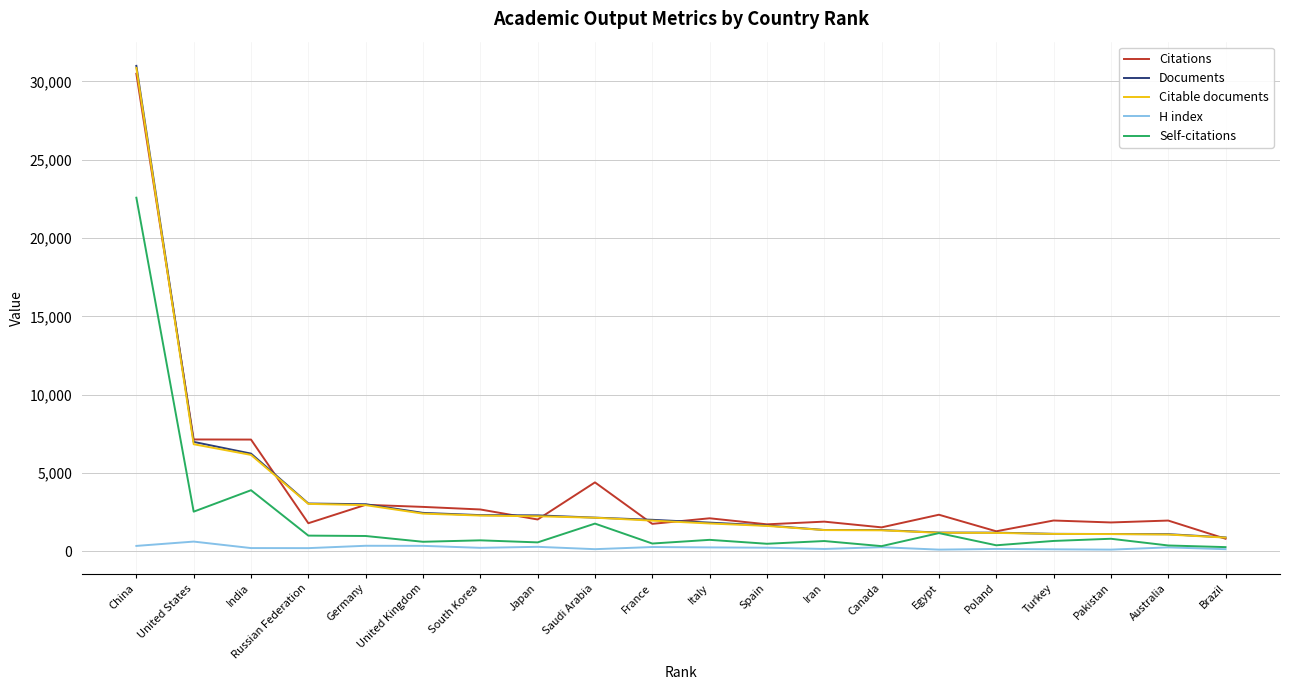

Which label corresponds to the largest value in the chart?

China